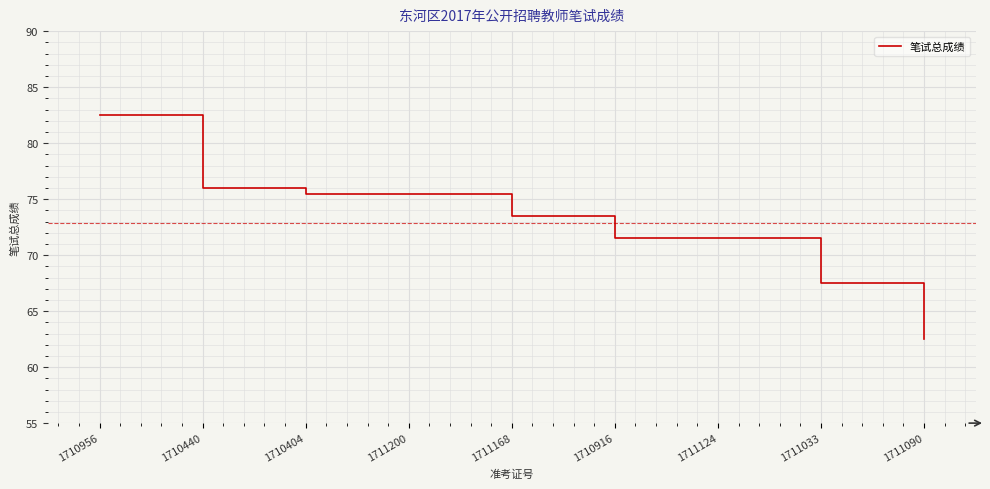

At which label does the data first exceed 73?

1710956